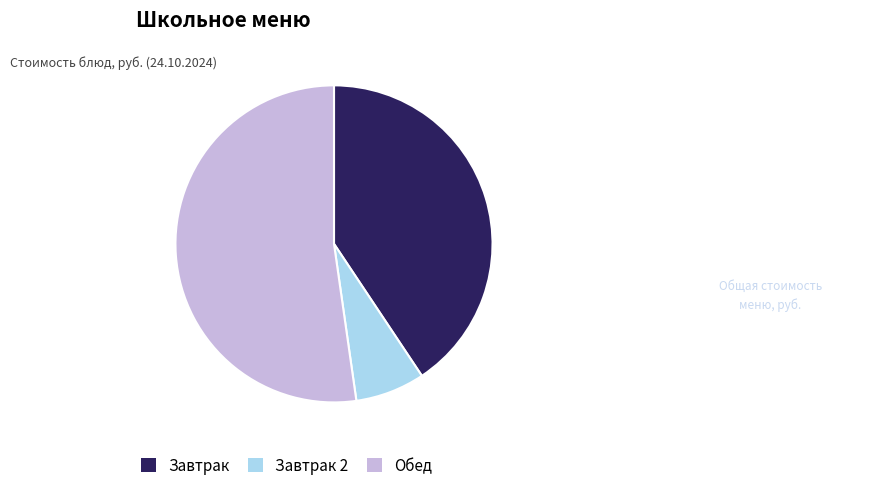

Which category has the biggest portion of the pie?

Обед